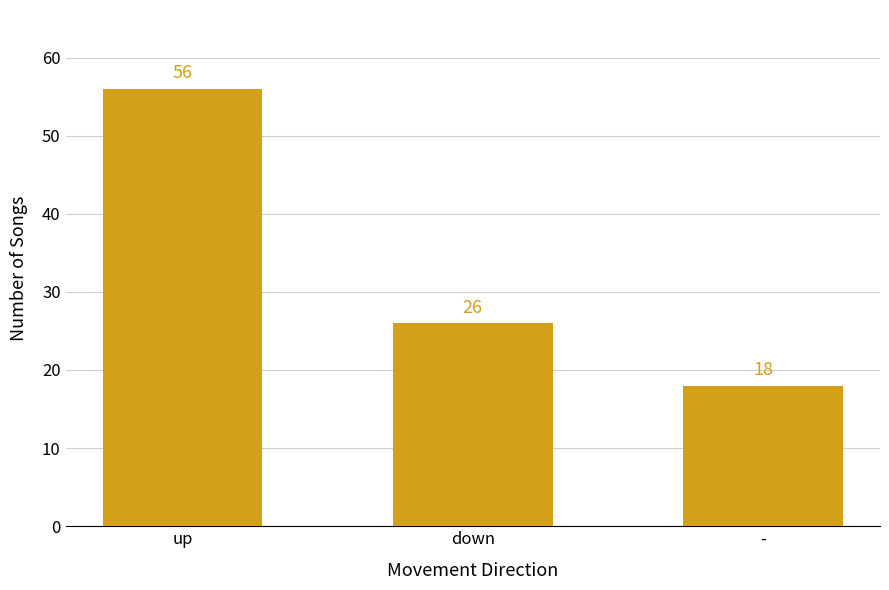

Count the number of data series in this chart.

1